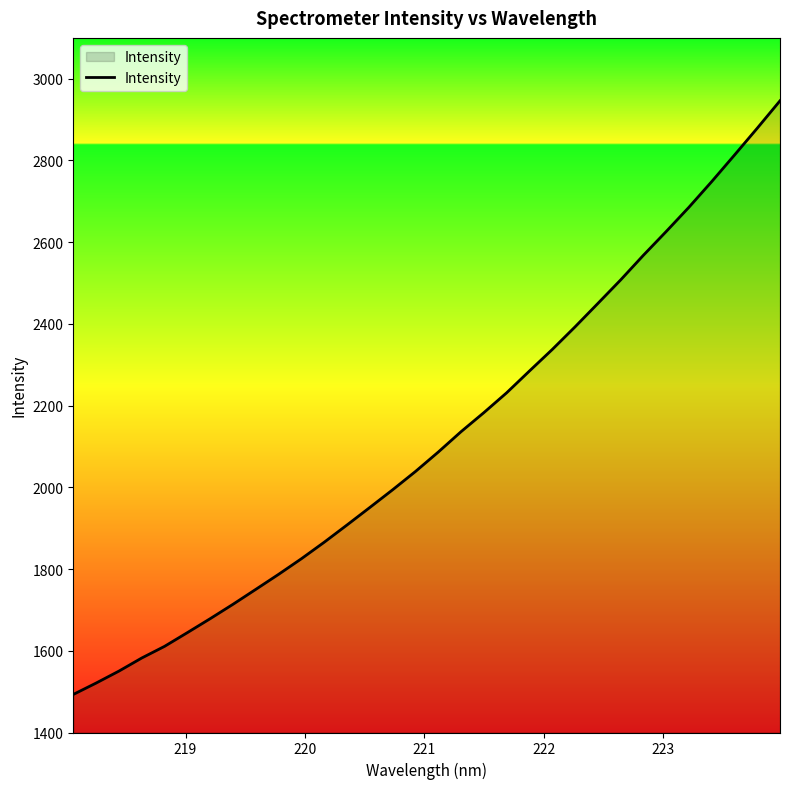

What is the difference between the maximum and minimum values?

1452.9